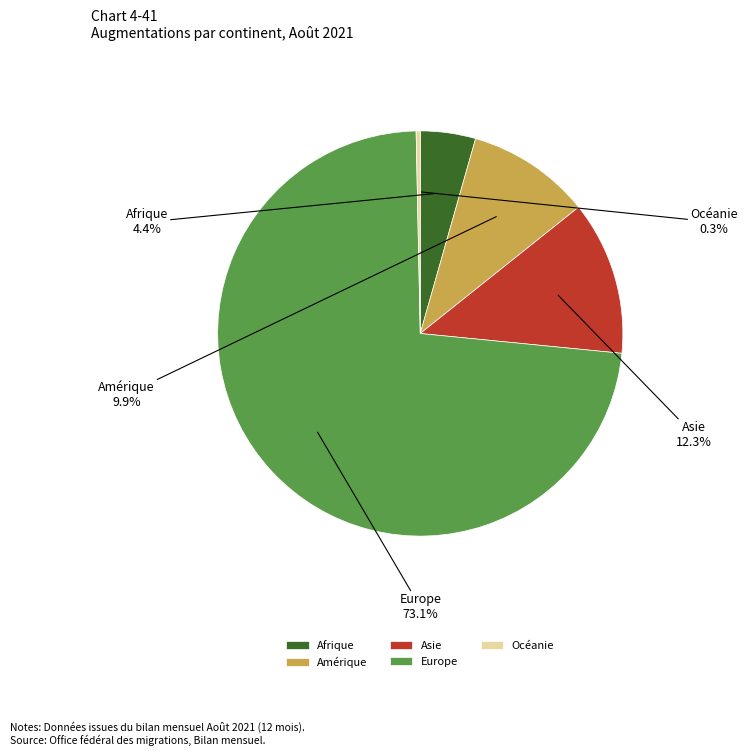

How many segments does this pie chart have?

5